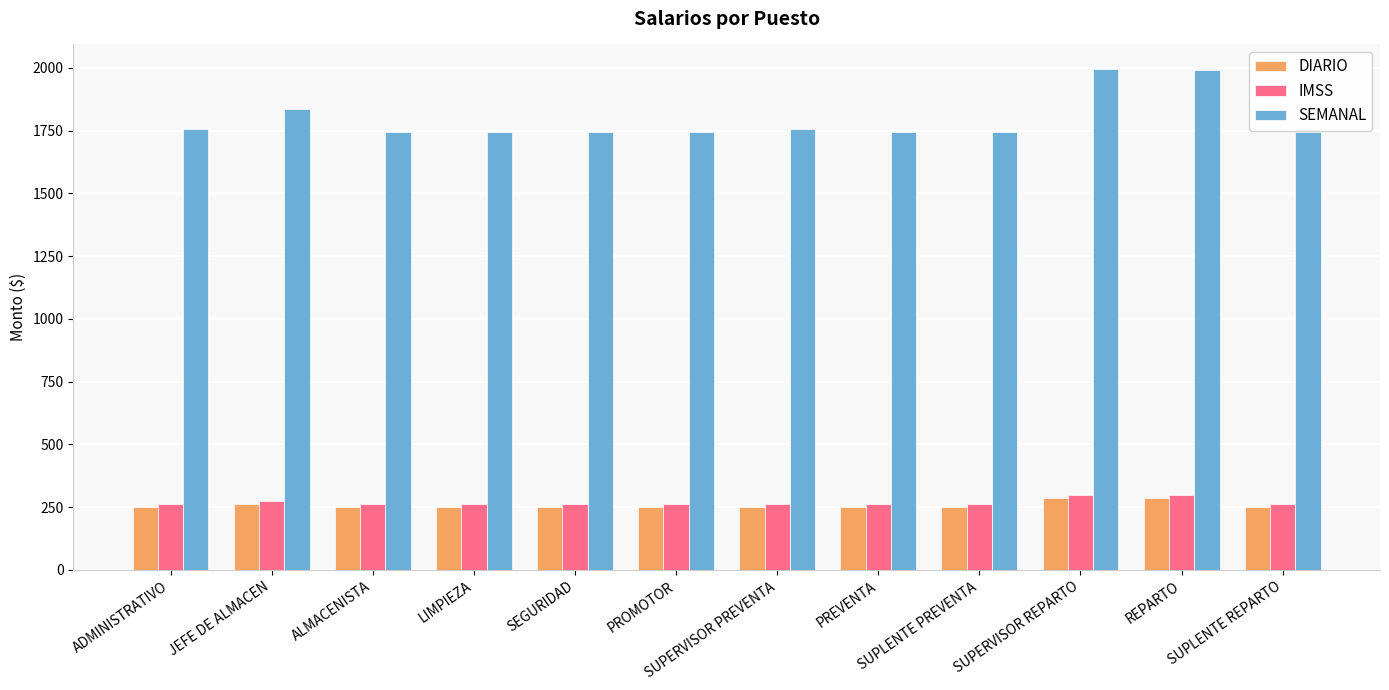

What are all the series names shown in the legend?

DIARIO, IMSS, SEMANAL